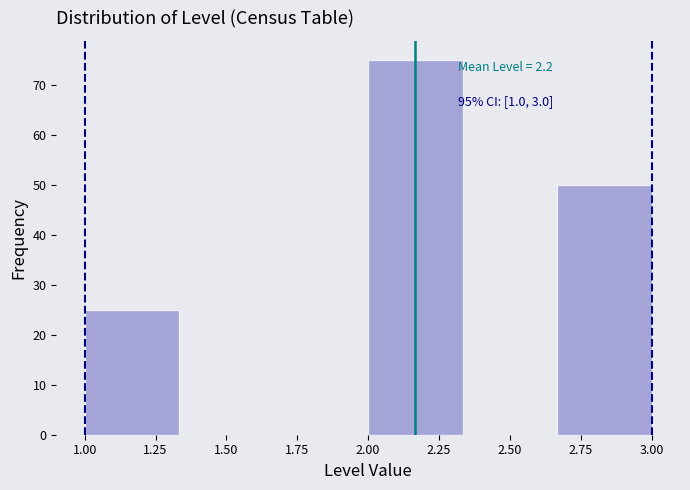

Over which range of the x-axis is the bar tallest?

2.00 to 2.35